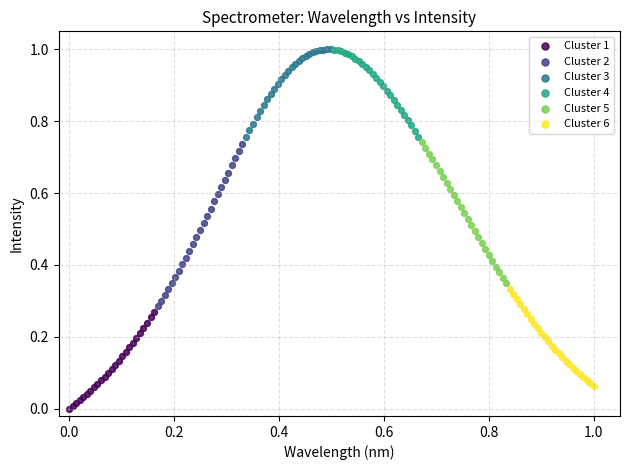

Which series reaches the minimum Y coordinate?

Cluster 1